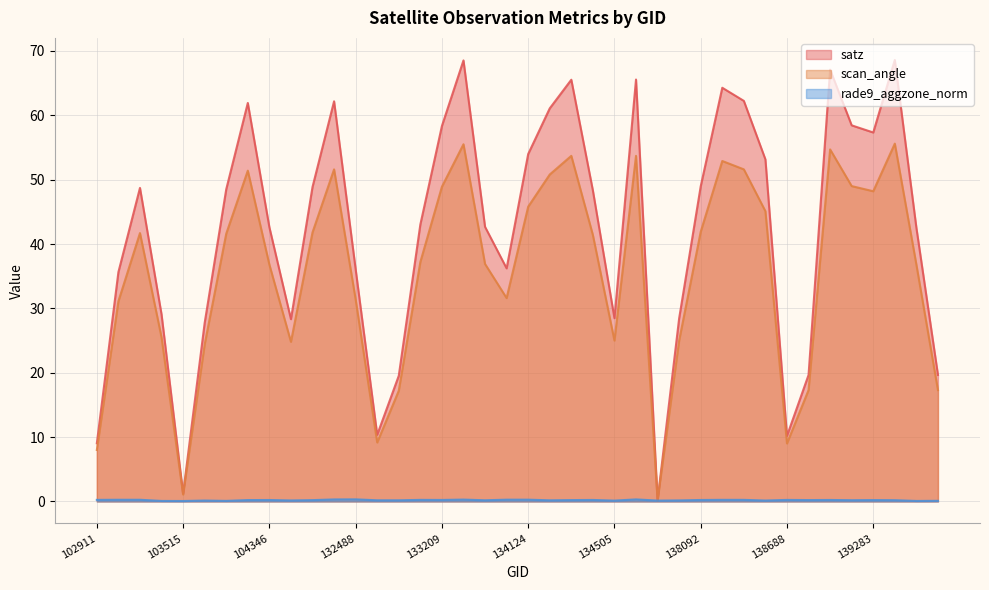

At which category does scan_angle reach its first local peak?

103278